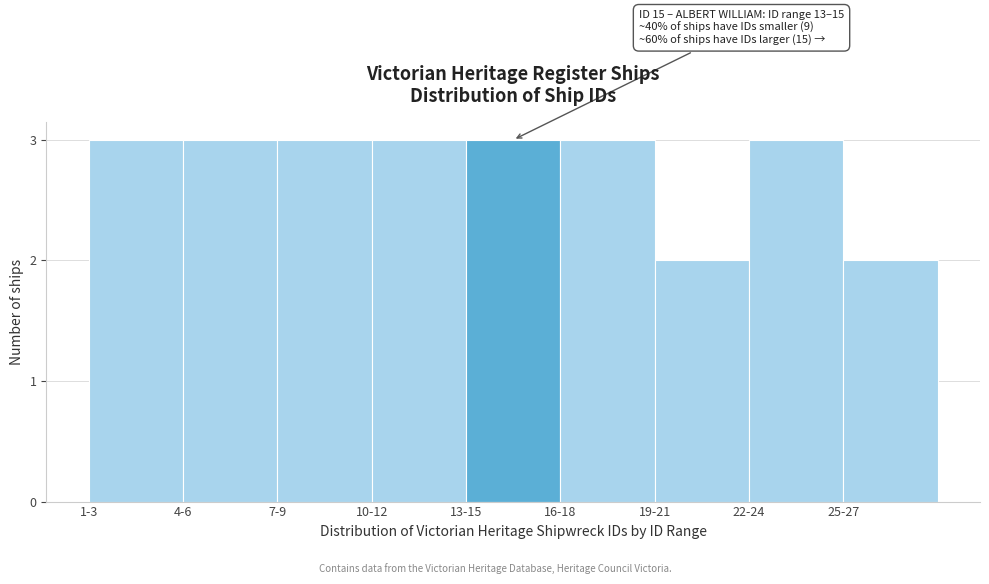

Reading left to right, what are all the values shown in this chart?

3	3	3	3	3	3	2	3	2